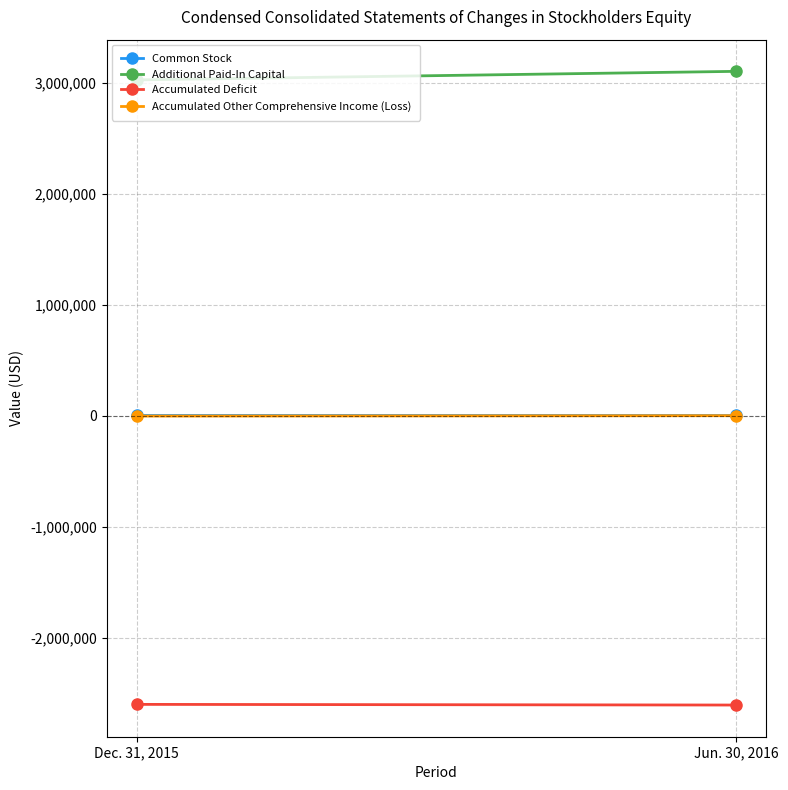

The value of Accumulated Deficit at Jun. 30, 2016 is -1680724. True or false?

False